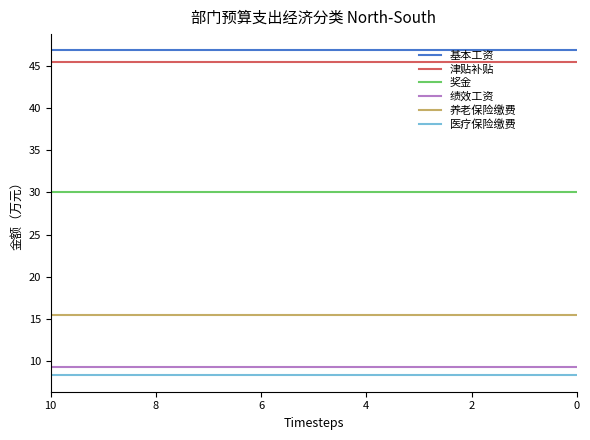

How many series are shown in this chart?

6